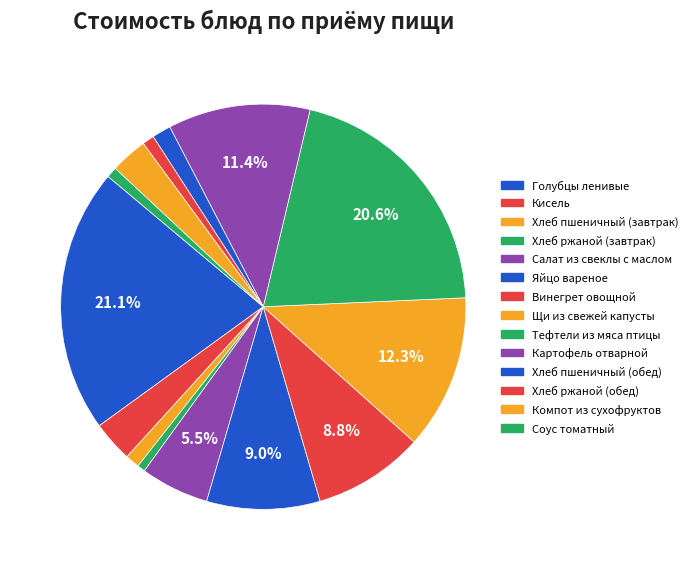

Which slice is the smallest?

Хлеб ржаной (завтрак)